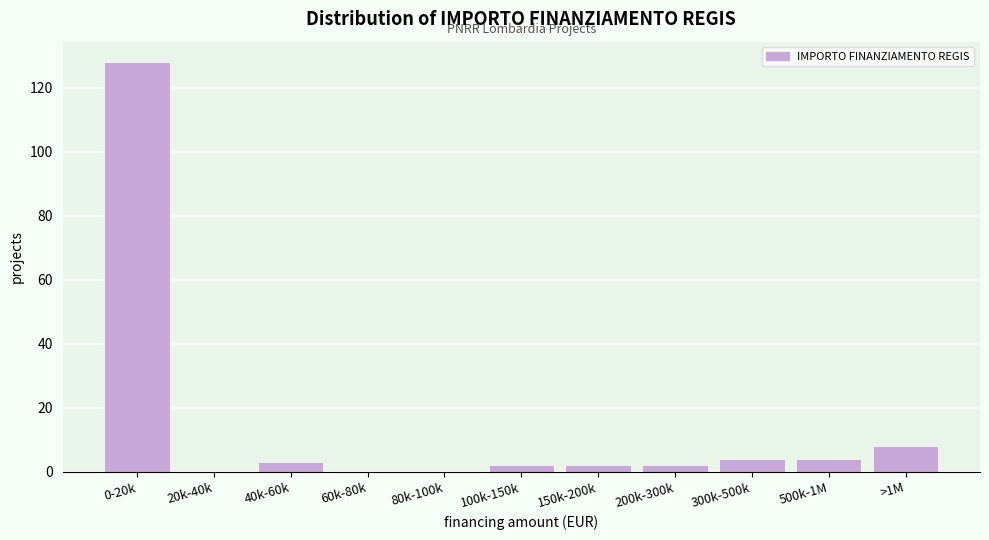

Reading right to left, extract all data points from this chart.

>1M=8	500k-1M=4	300k-500k=4	200k-300k=2	150k-200k=2	100k-150k=2	80k-100k=0	60k-80k=0	40k-60k=3	20k-40k=0	0-20k=128